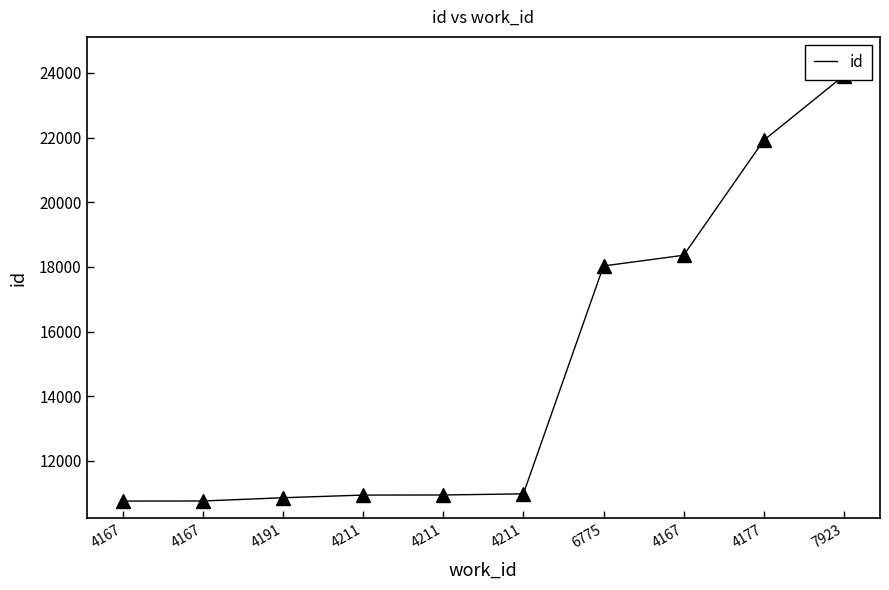

What is the difference between the maximum and second lowest values?

13155